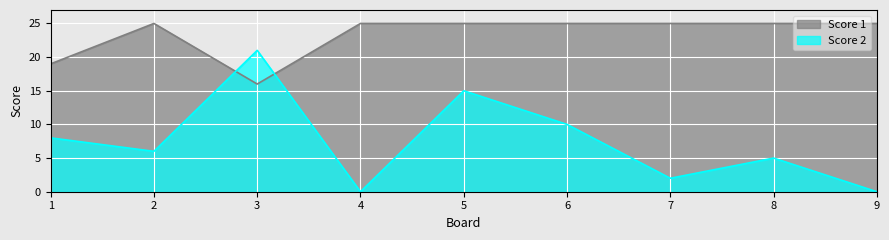

At how many categories does at least one series exceed 5?

9